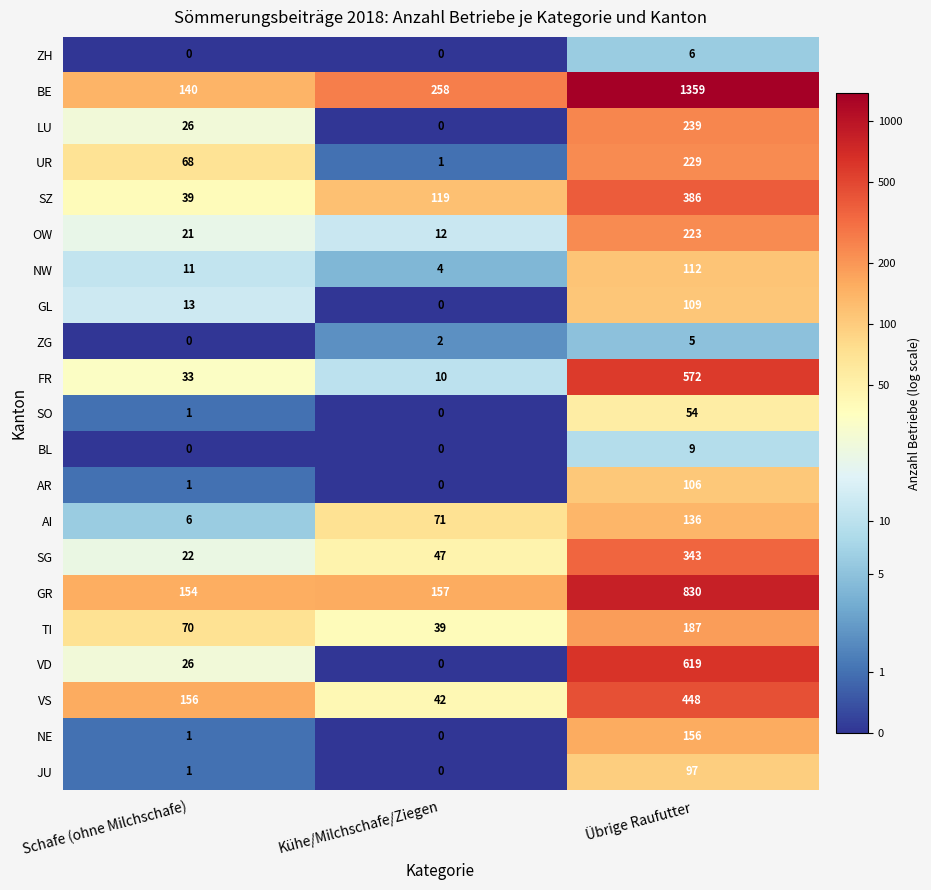

Is it true that VS equals 156 at Schafe (ohne Milchschafe)?

True